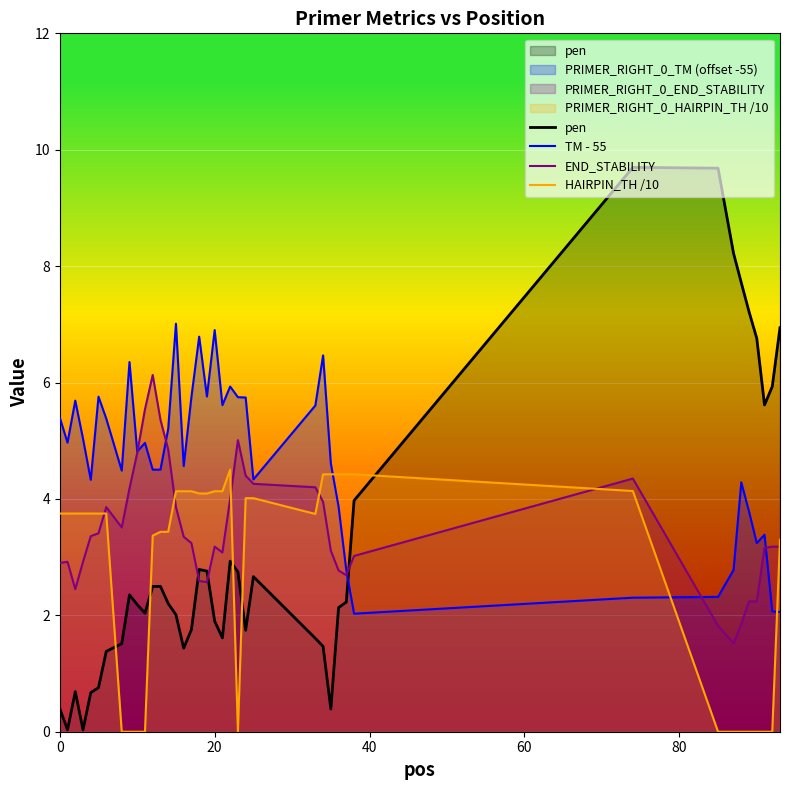

After their last crossing, which series has the higher values: pen or HAIRPIN_TH /10?

pen